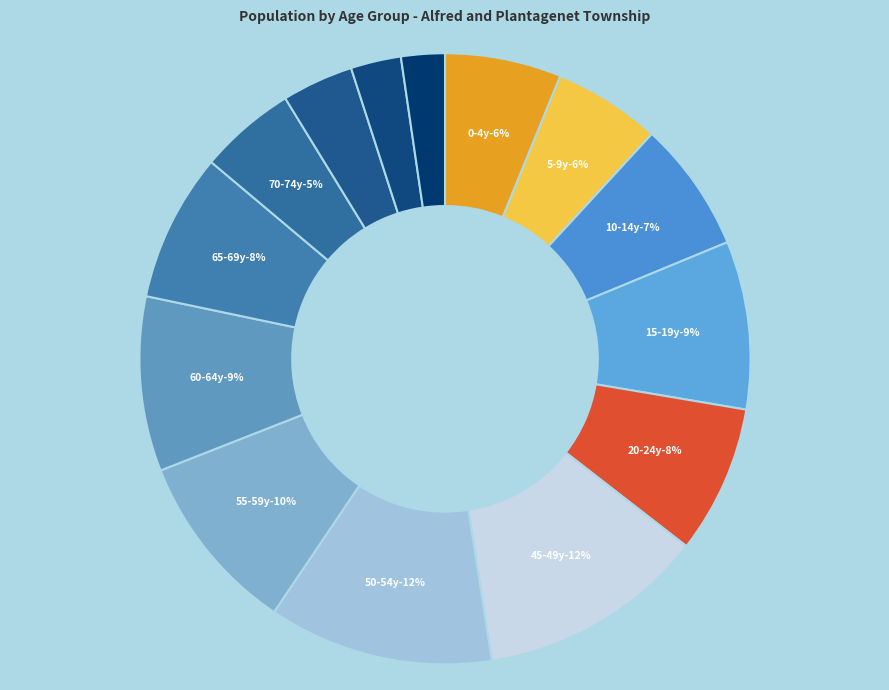

True or false: 75 to 79 years accounts for 4% of the total.

True